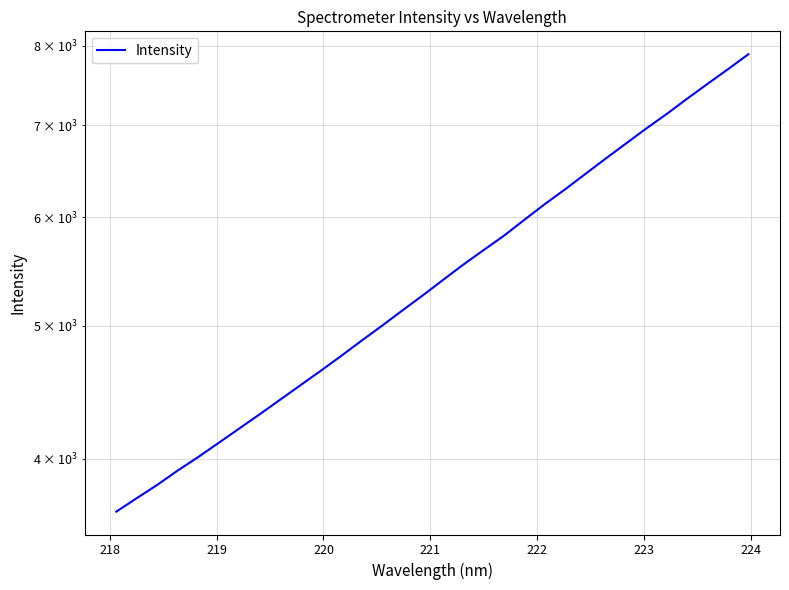

What is the maximum value shown in the chart?

7886.9